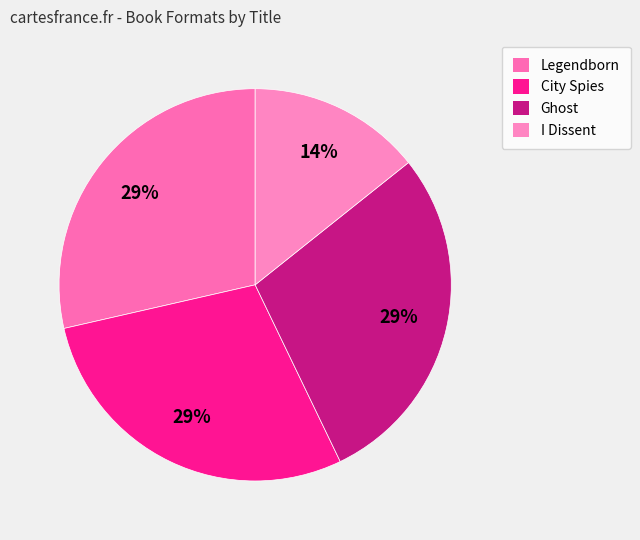

Count the number of slices in the pie.

4